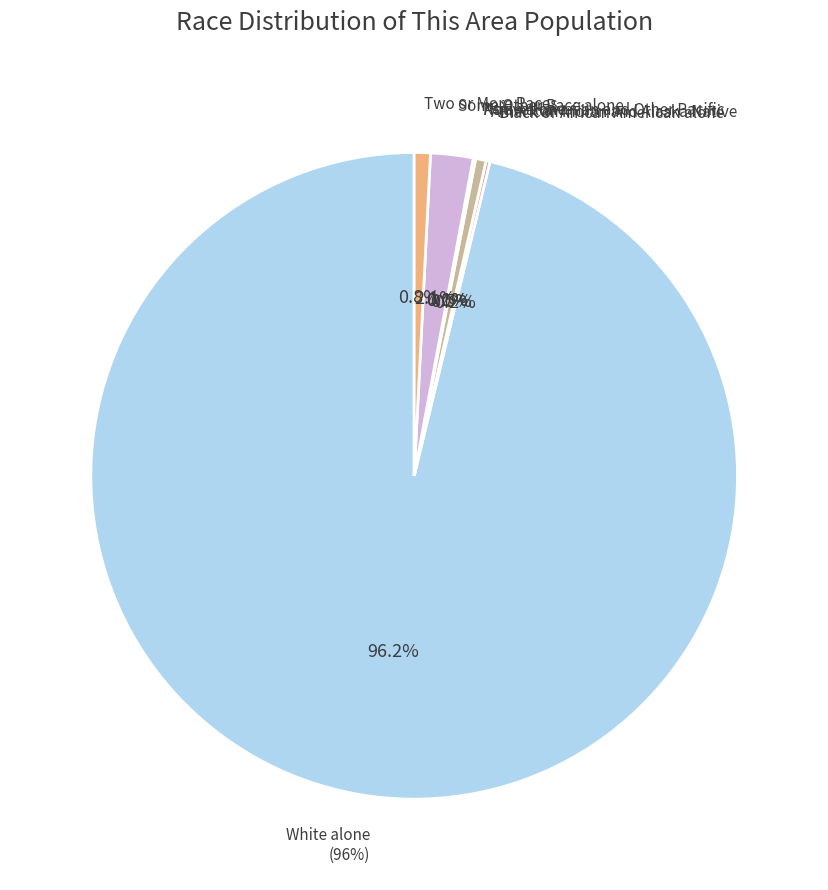

To the nearest percent, what is the average slice percentage?

14%